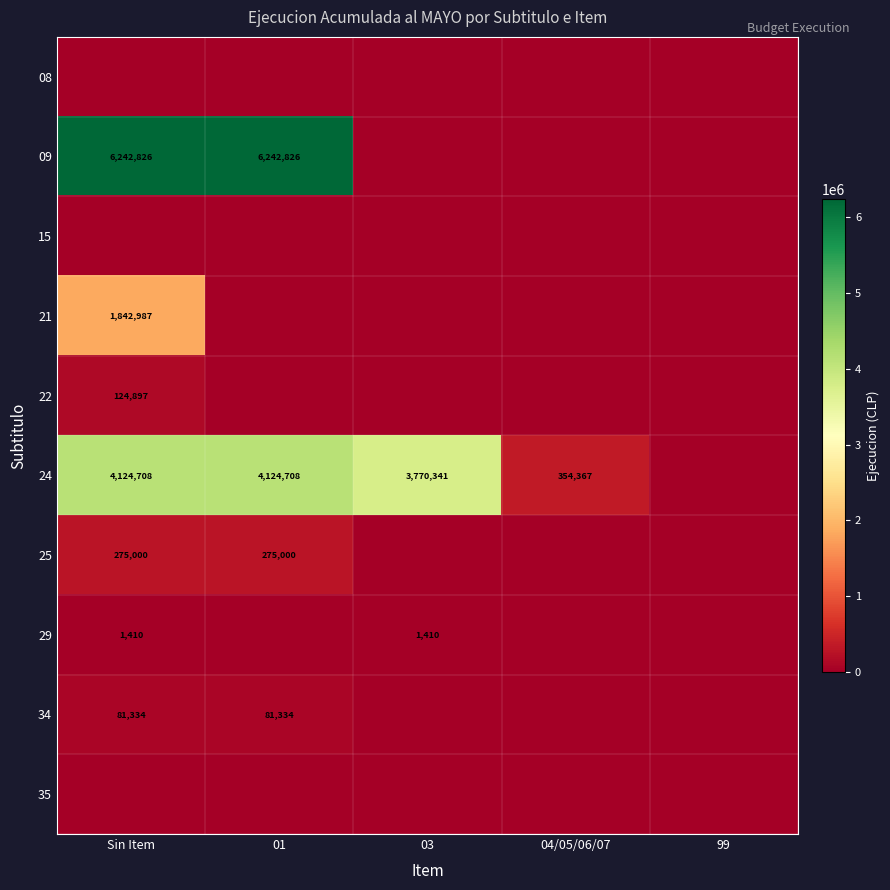

At how many categories does at least one series exceed 1463335?

3